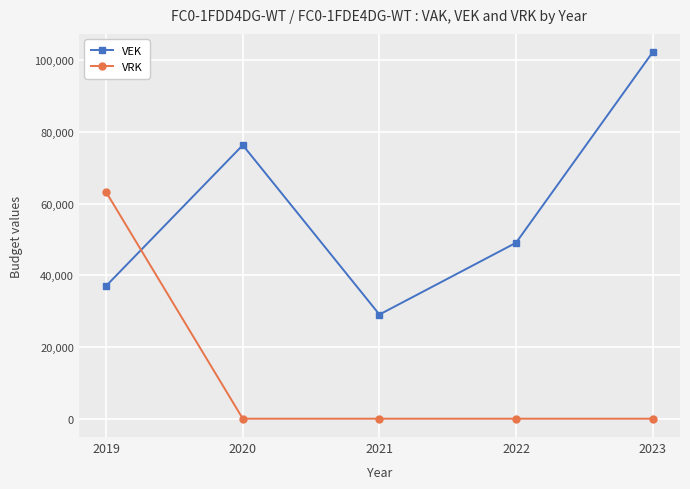

What is the value of the VRK point at the 1st from the left?

63164